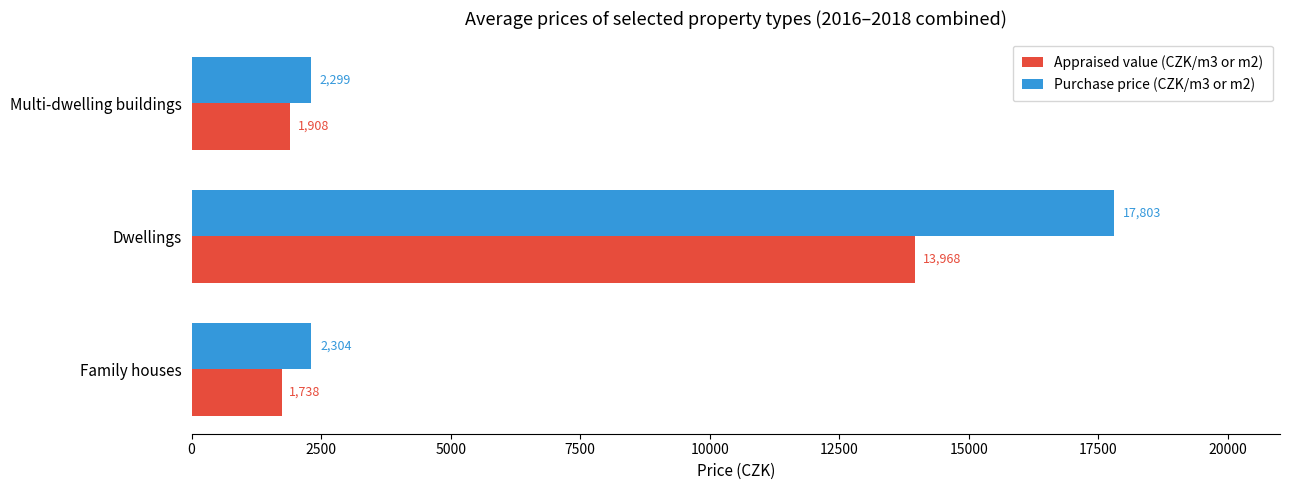

Rank the series by their maximum value, from highest to lowest.

Purchase price (CZK/m3 or m2), Appraised value (CZK/m3 or m2)